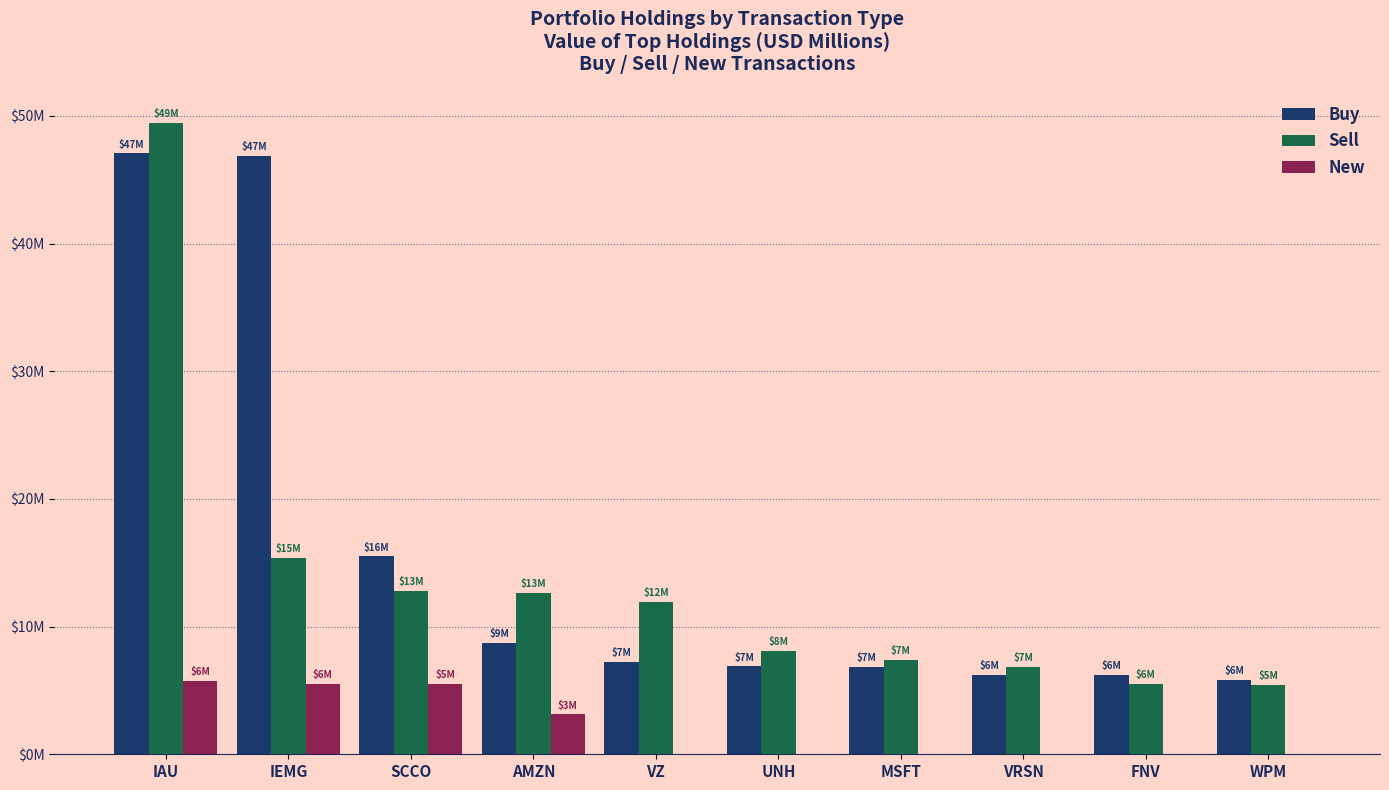

What are all the series names shown in the legend?

Buy, Sell, New